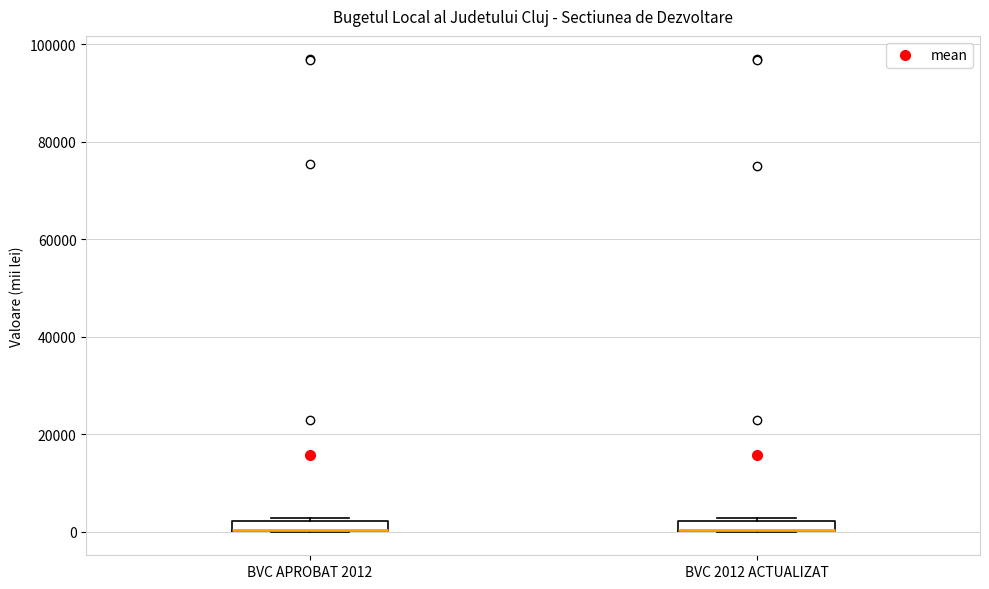

Where is the lower edge of the box for BVC 2012 ACTUALIZAT on the y-axis? The values are not printed on the chart, so give them approximately, as read against the axis.

0